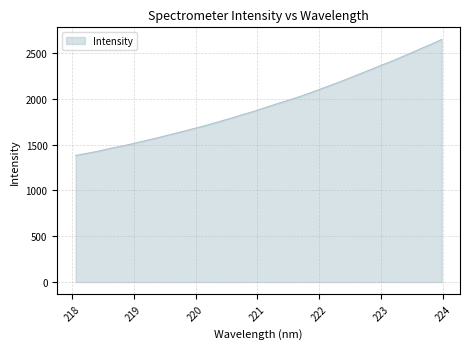

What is the greatest value displayed?

2648.6